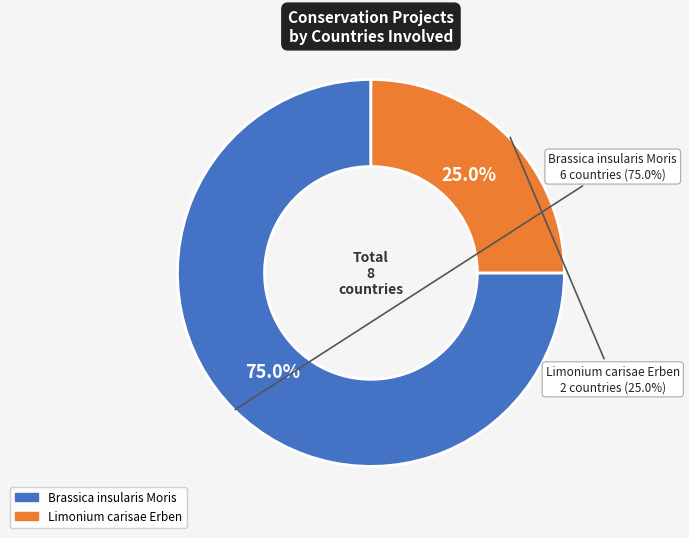

Which slice is the smallest?

Limonium carisae Erben